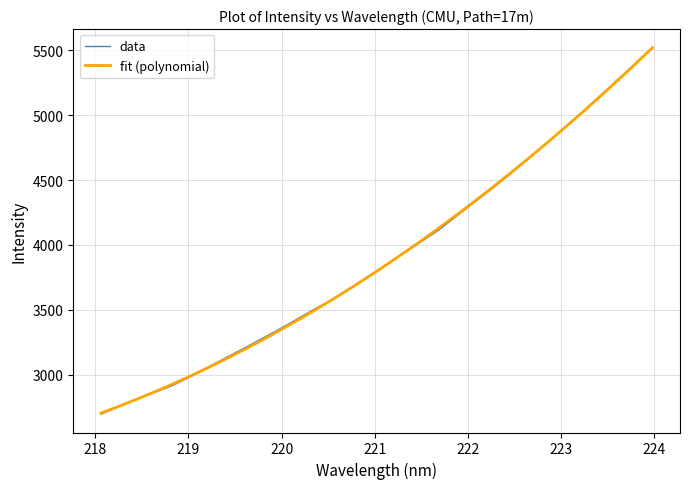

Which series has the largest range (max minus min)?

data